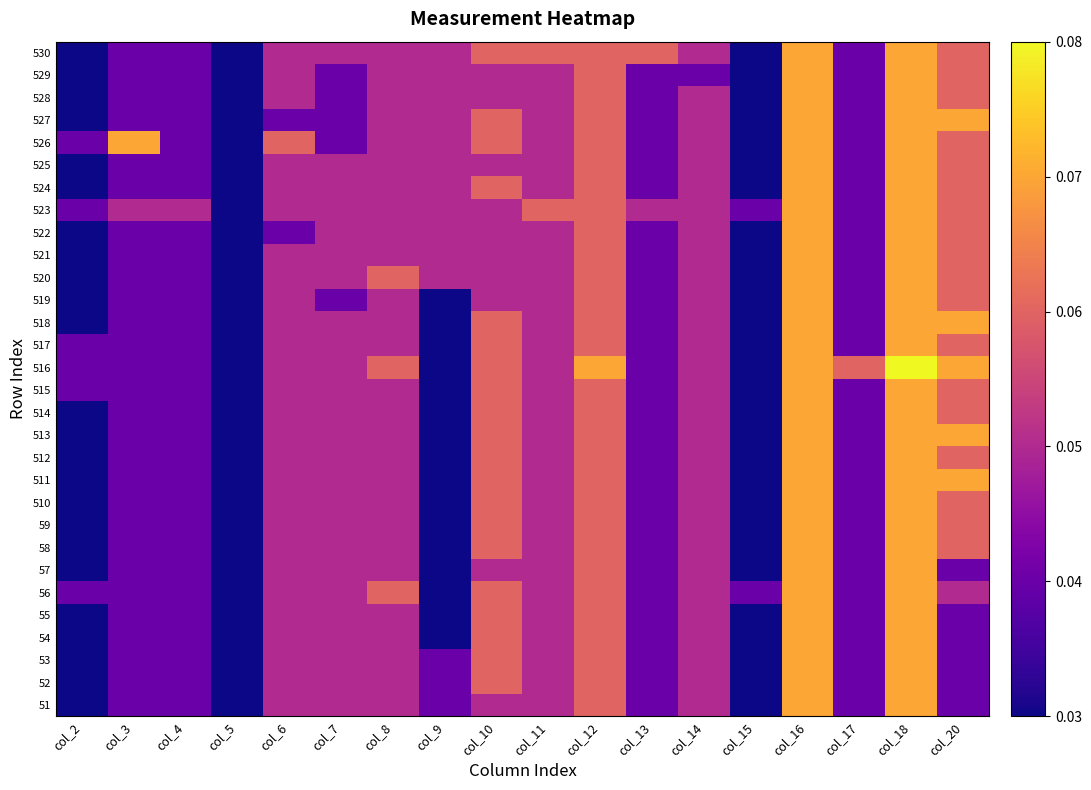

Between col_7 and col_13, which is larger?

col_7